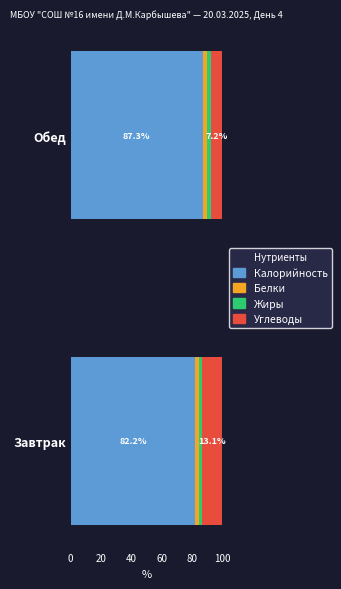

What value does the Калорийность series have at Обед?

87.3